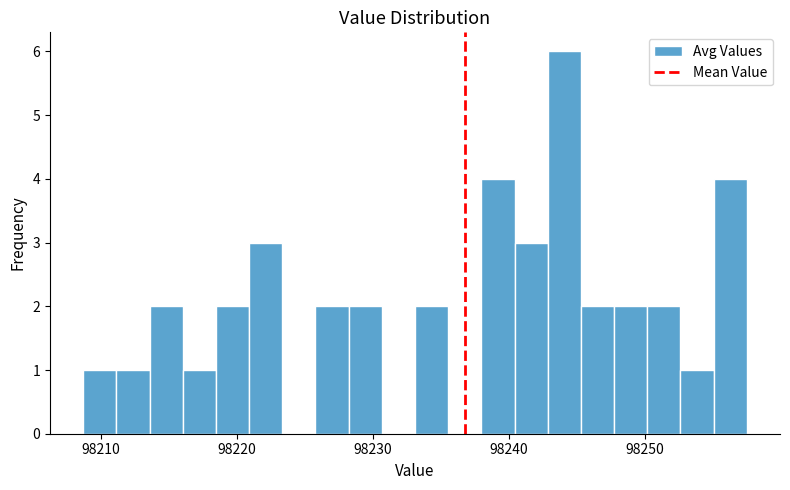

Around what value on the x-axis is the tallest bar? Give the approximate position of its centre, as read against the axis.

98244